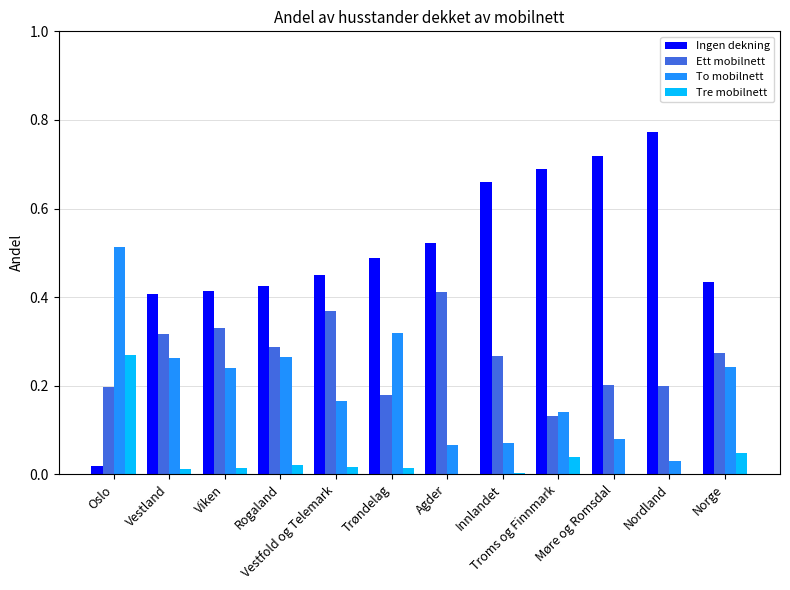

Which series has the largest total across all categories?

Ingen dekning